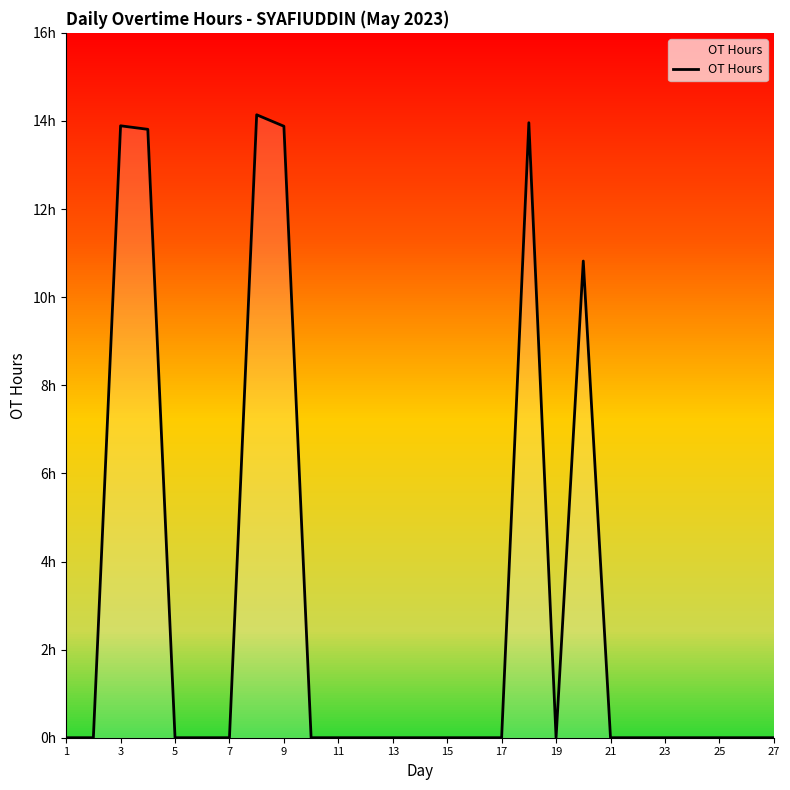

What is the difference between the maximum and second lowest values?

14.1